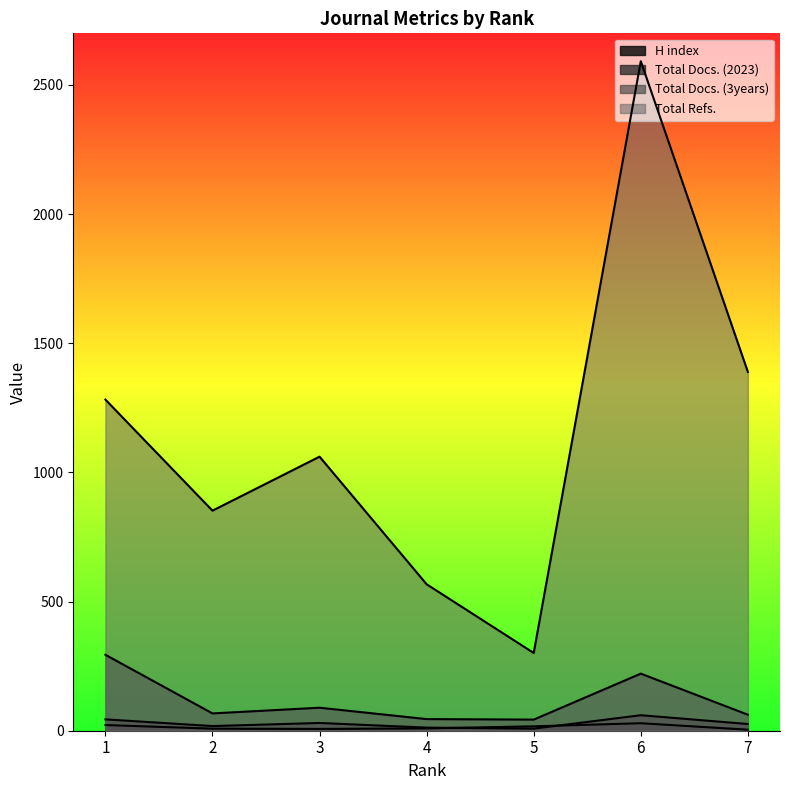

True or false: Total Docs. (3years) and H index intersect in this chart.

False